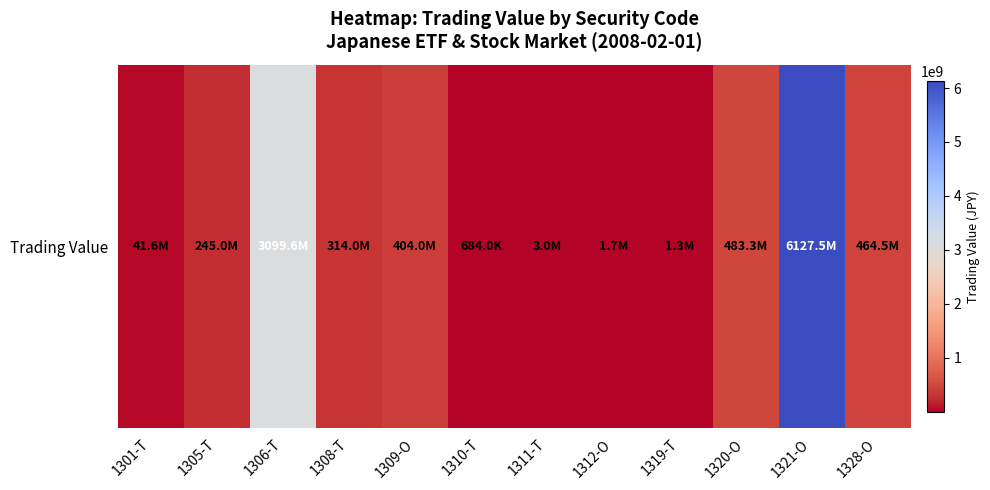

Reading right to left, extract all data points from this chart.

1328-O=464468800	1321-O=6127535600	1320-O=483272400	1319-T=1338000	1312-O=1653300	1311-T=3017700	1310-T=684000	1309-O=403974350	1308-T=313979000	1306-T=3099588200	1305-T=244992400	1301-T=41628000